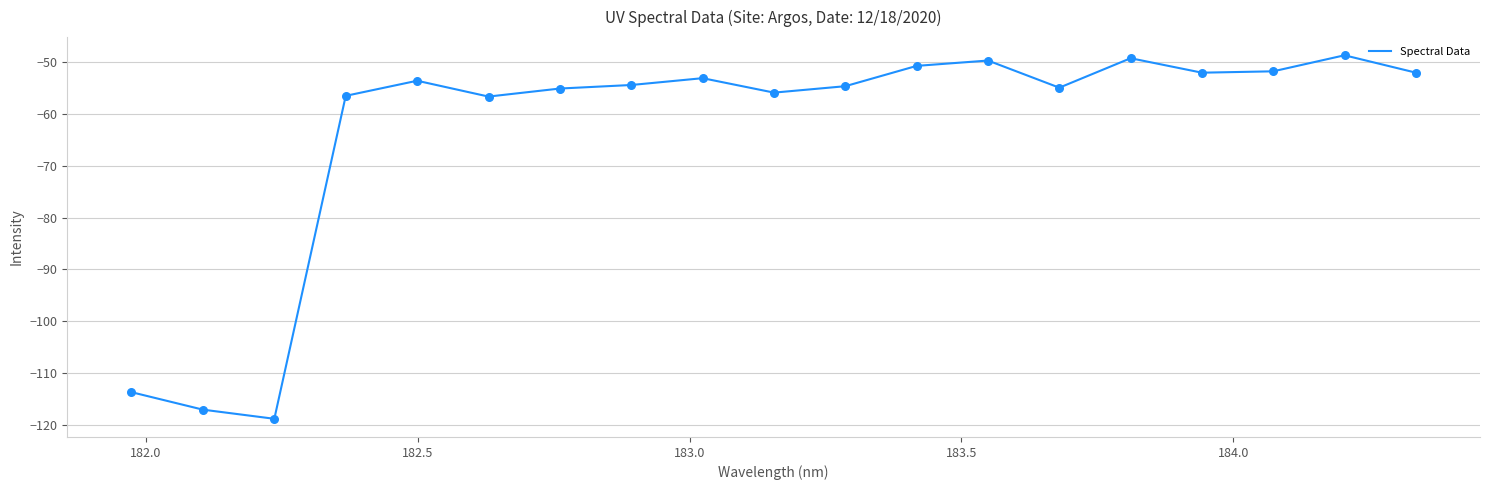

What is the smallest value displayed?

-118.7